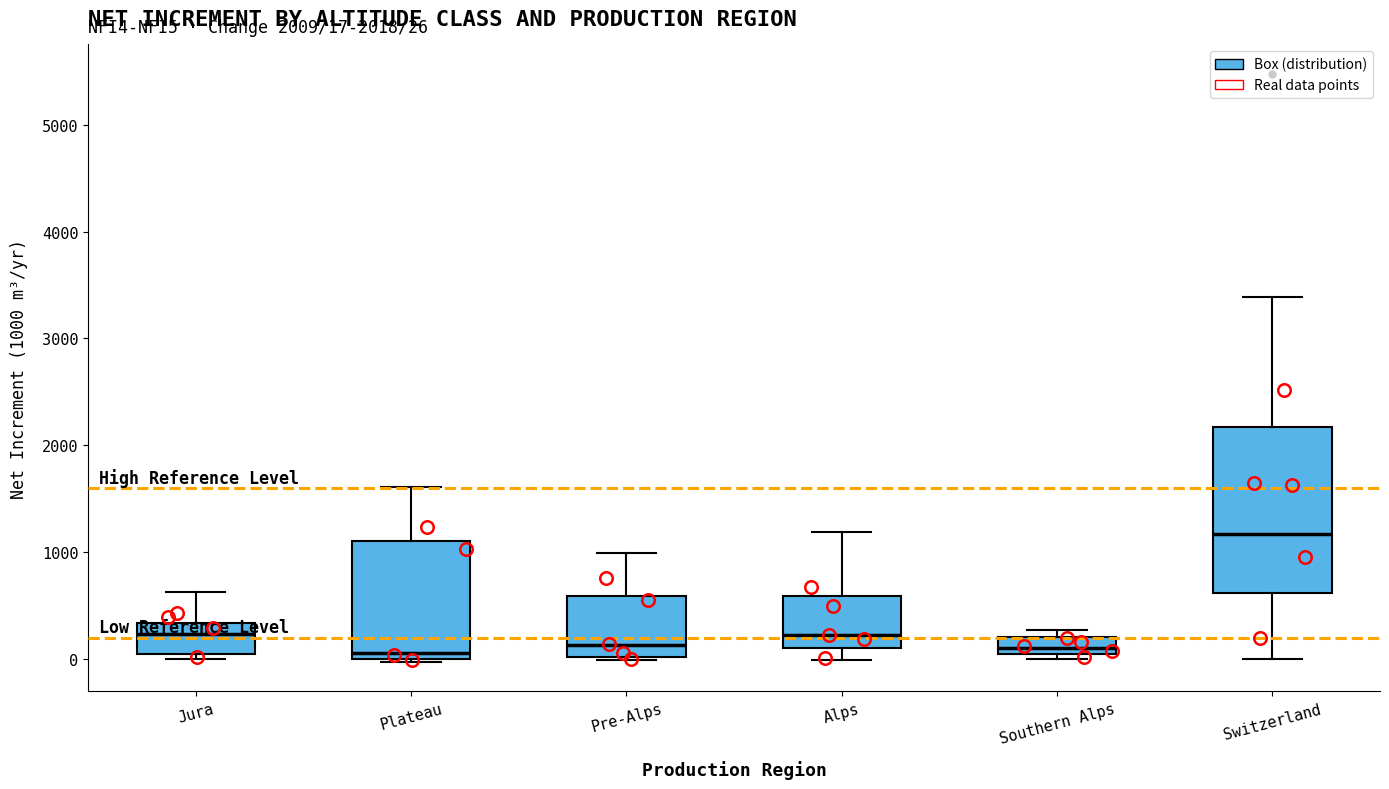

Which box's median line is the highest?

Switzerland